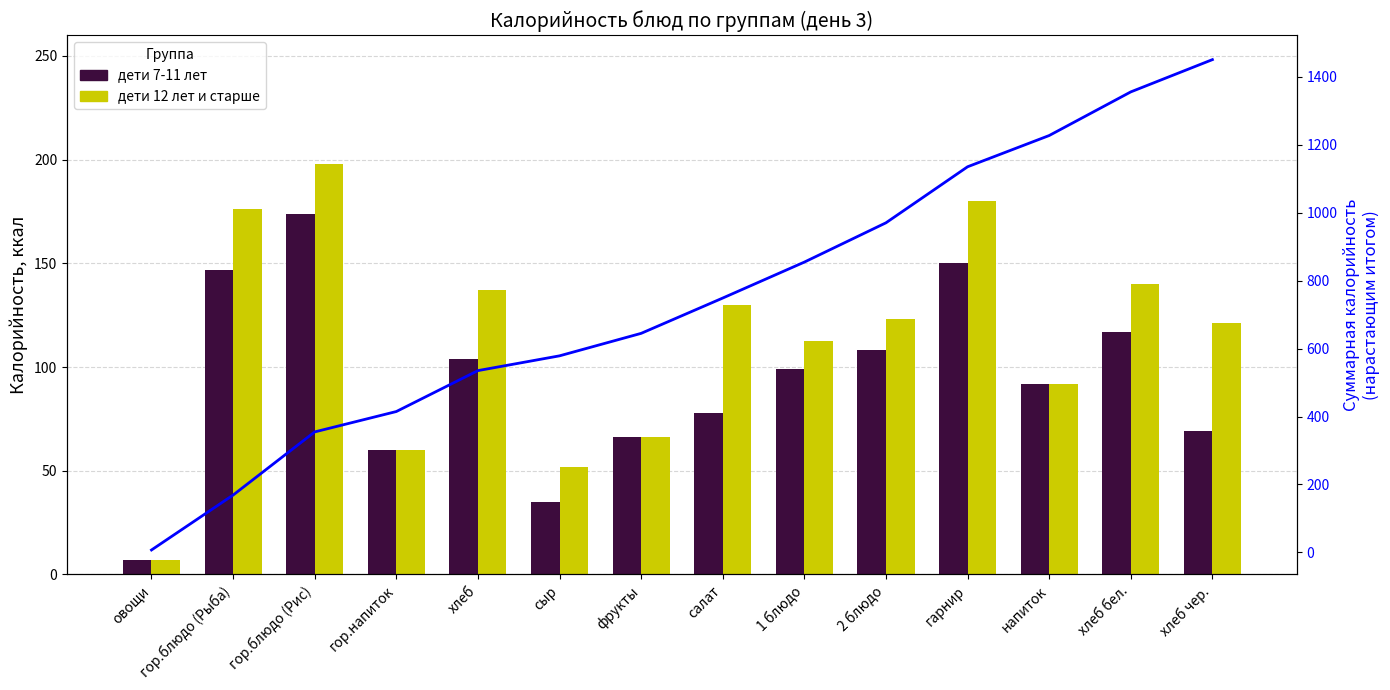

At which label is Калорийность 12+ closest to 102?

напиток